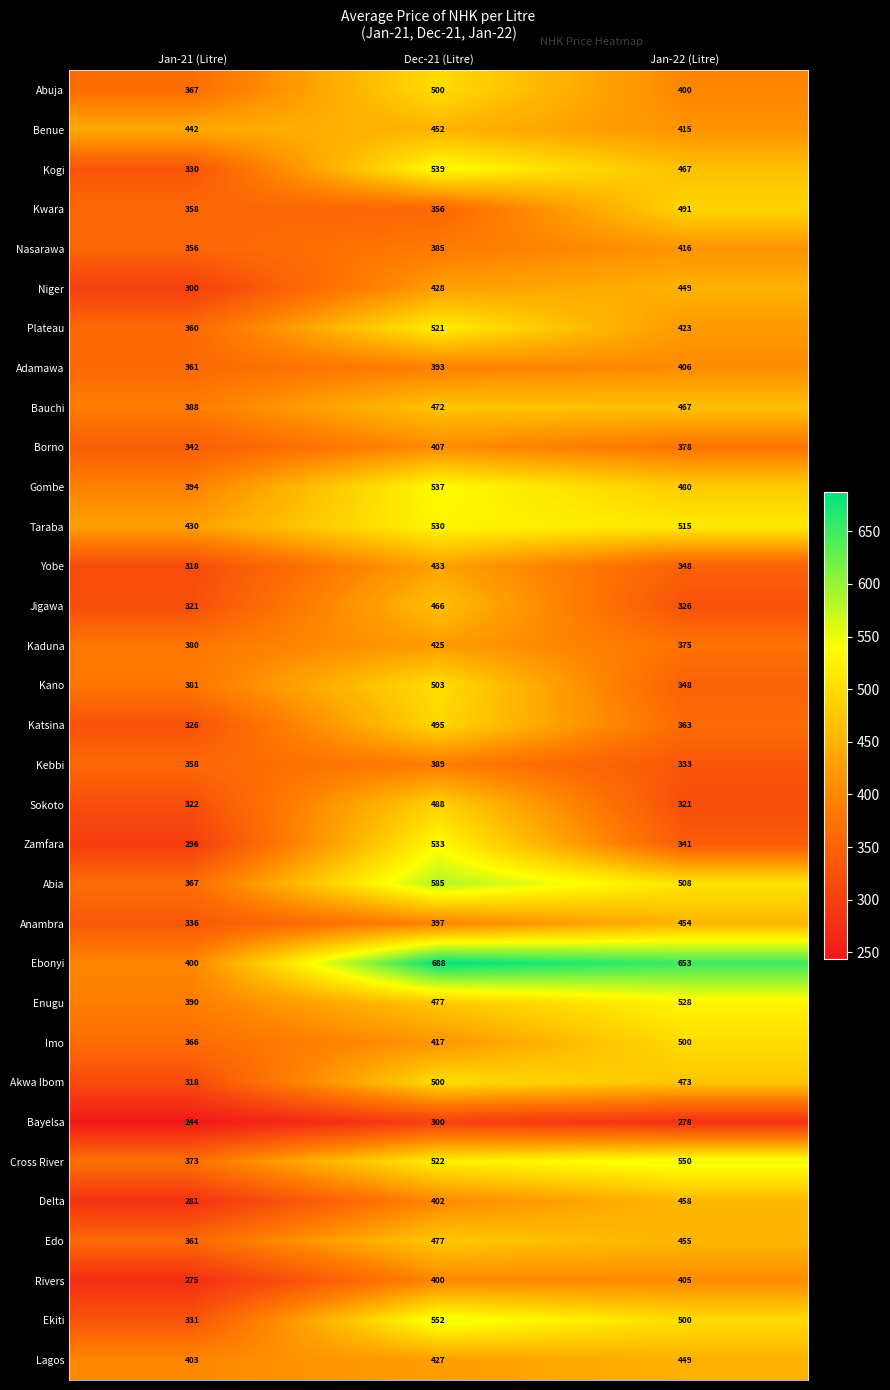

The value of Delta at Jan-22 (Litre) is 458. True or false?

True